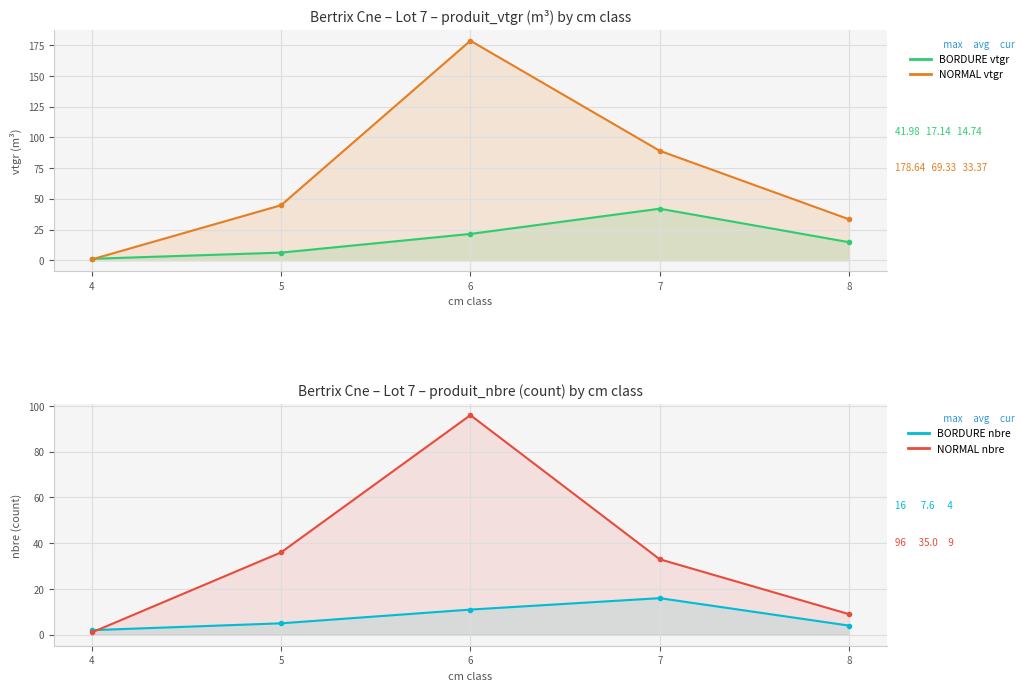

Which series has the largest total across all categories?

NORMAL vtgr